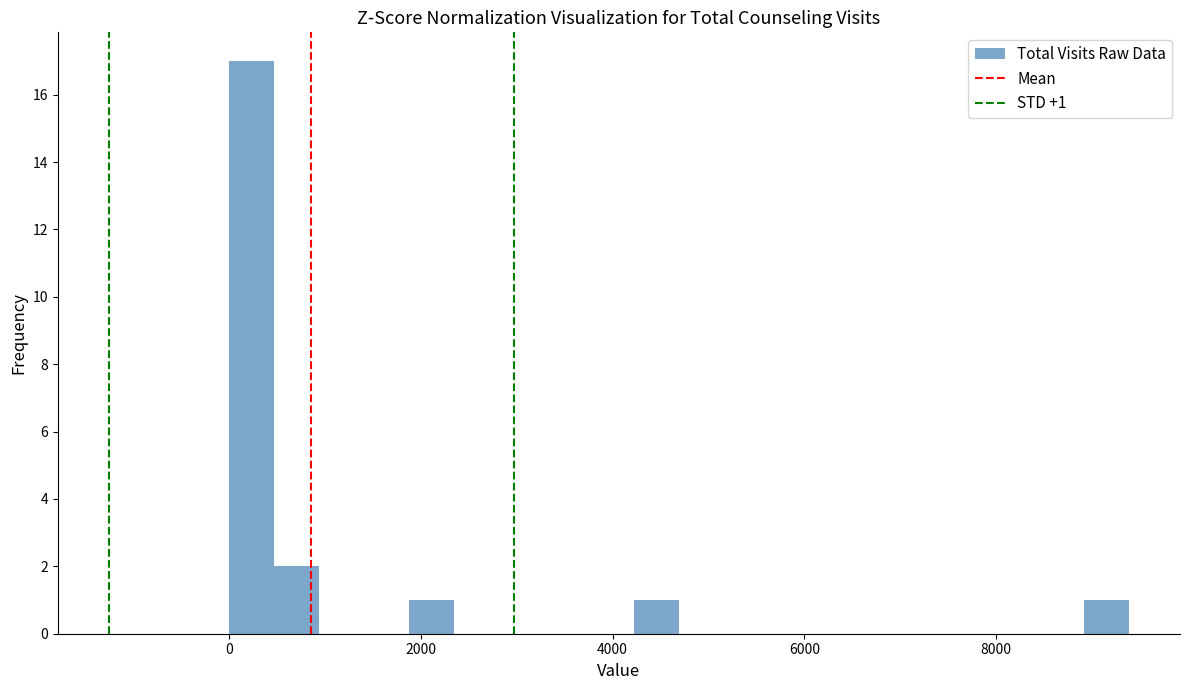

Around what value on the x-axis is the tallest bar? Give the approximate position of its centre, as read against the axis.

200